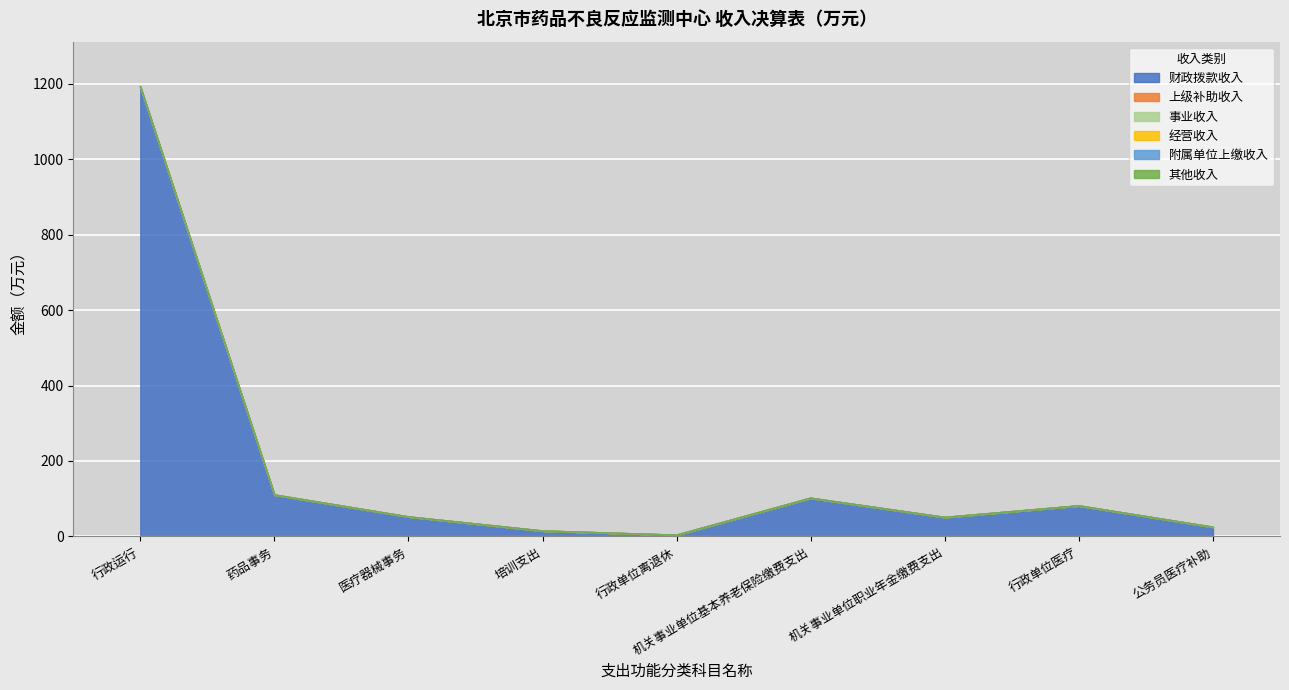

Is the value of 附属单位上缴收入 at 培训支出 greater than the value of 经营收入 at 机关事业单位职业年金缴费支出?

No